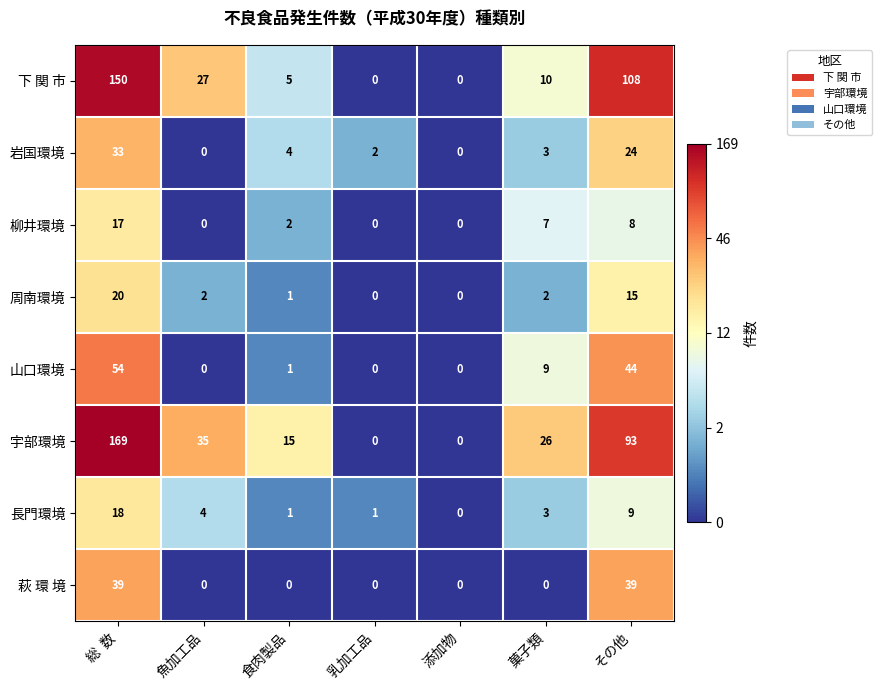

What is the sum of the 岩国環境 values at 添加物 and 食肉製品?

4